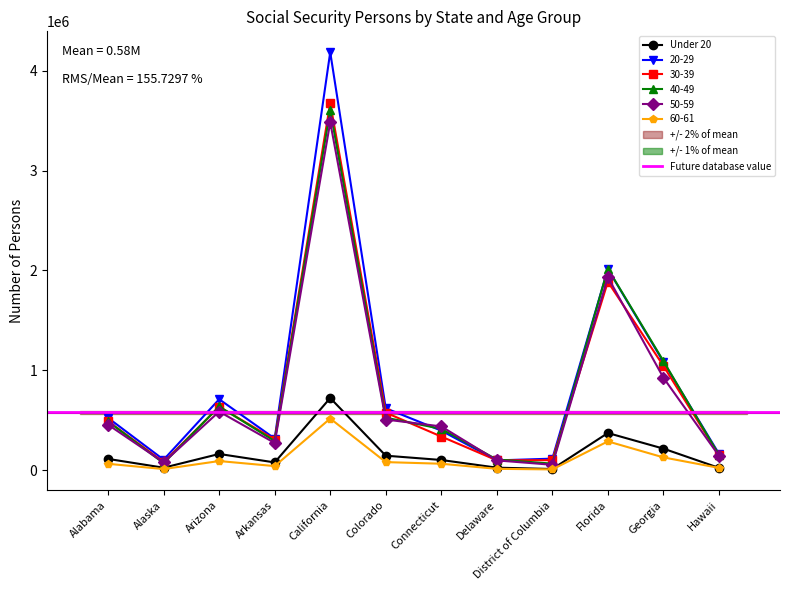

True or false: Under 20 and 40-49 intersect in this chart.

False